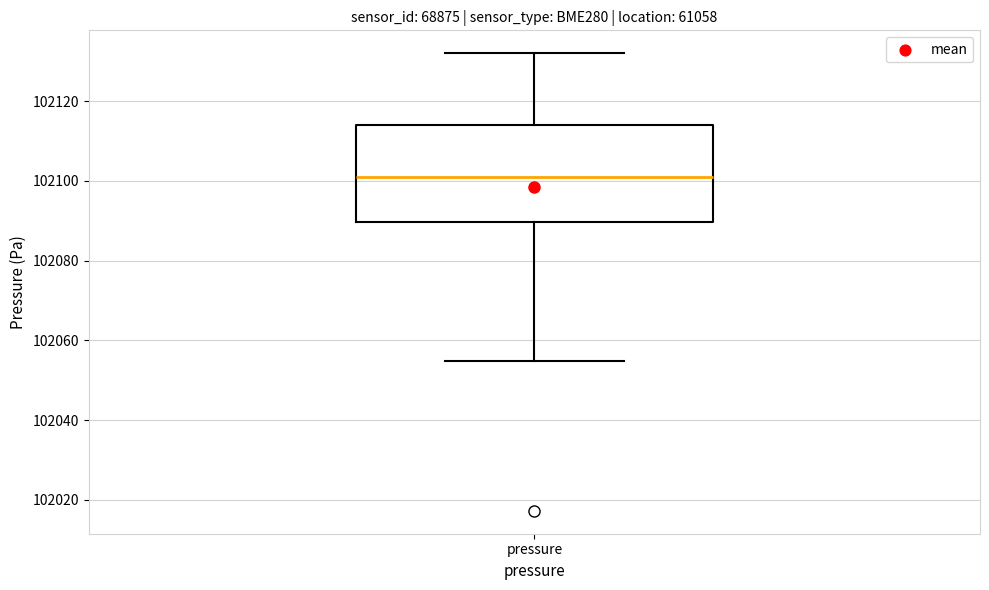

Read this box plot against the y-axis: the position of the median line, the range covered by the box, and the ends of both whiskers. The values are not printed on the chart, so give them approximately, as read against the axis.

median 102102, box 102090 to 102114, whiskers 102054 to 102132